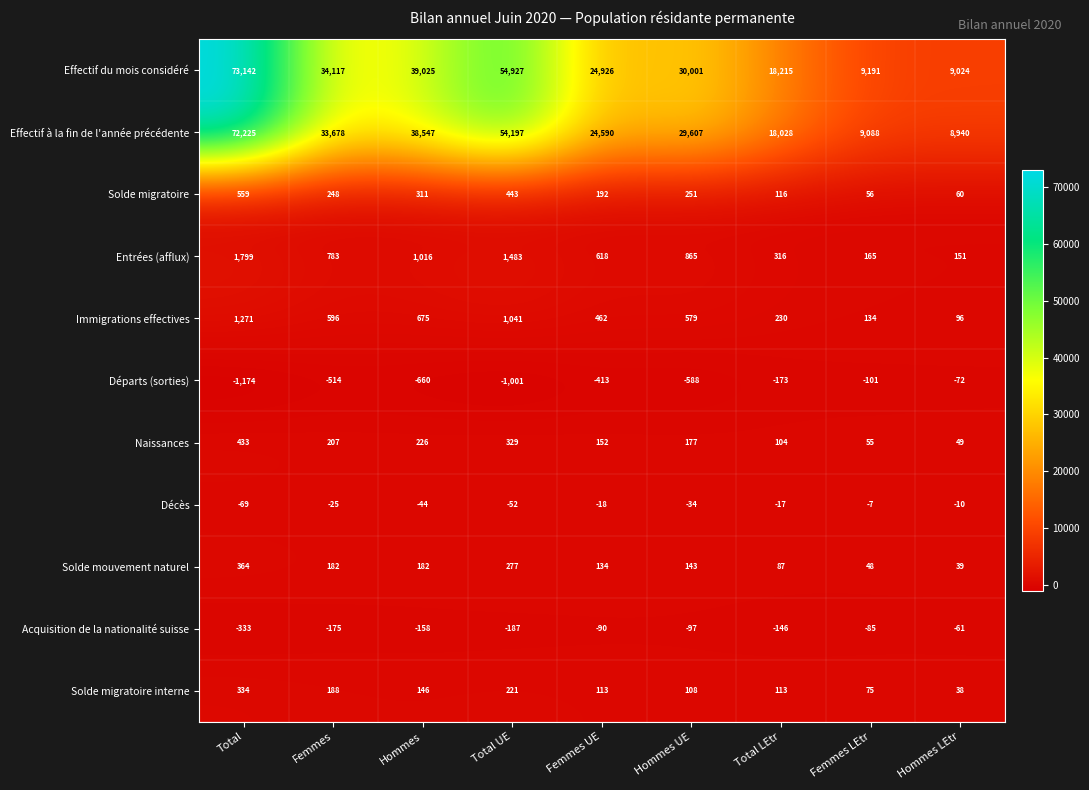

Rank the series at Total from highest to lowest value.

Effectif du mois considéré, Effectif à la fin de l'année précédente, Entrées (afflux), Immigrations effectives, Solde migratoire, Naissances, Solde mouvement naturel, Solde migratoire interne, Décès, Acquisition de la nationalité suisse, Départs (sorties)